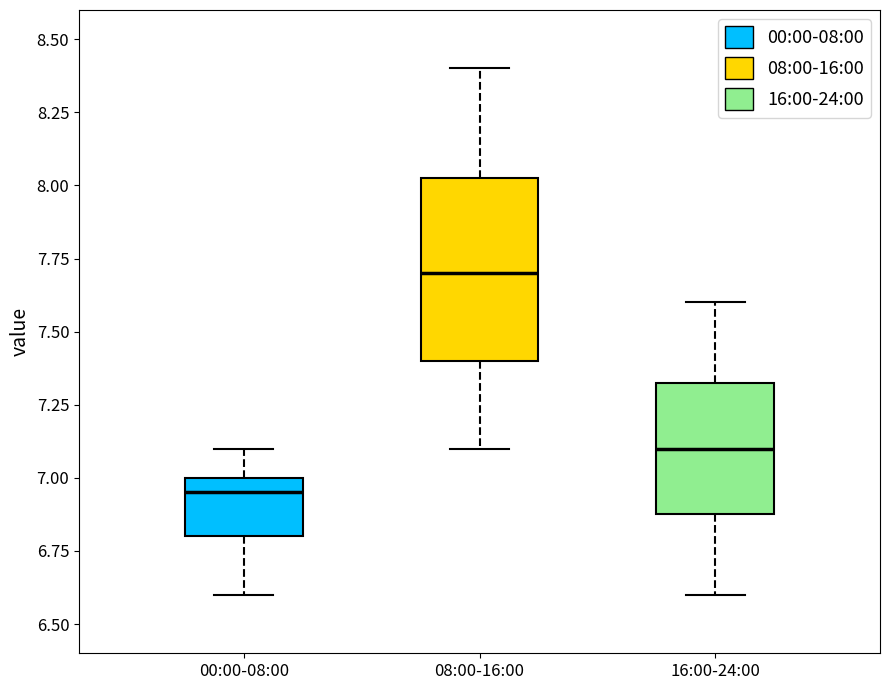

Which box's median line is the lowest?

00:00-08:00